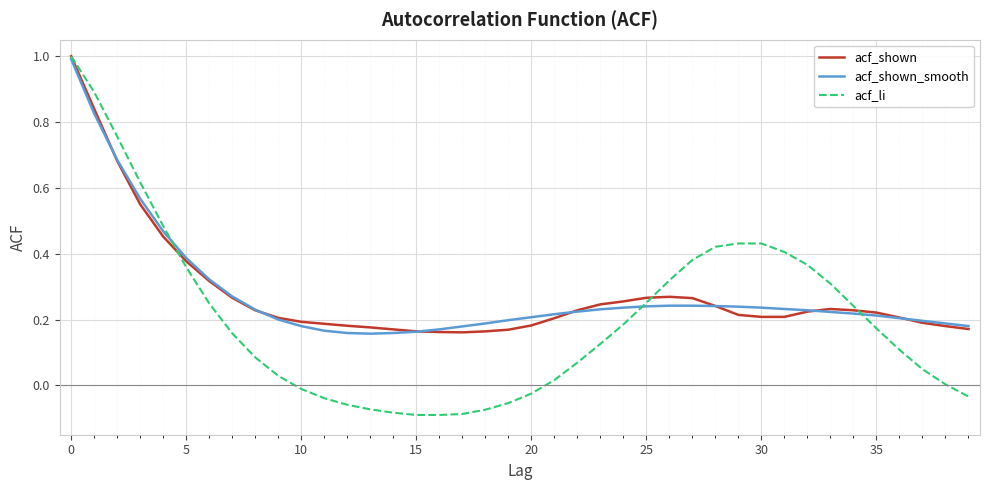

After their last crossing, which series has the higher values: acf_li or acf_shown_smooth?

acf_shown_smooth